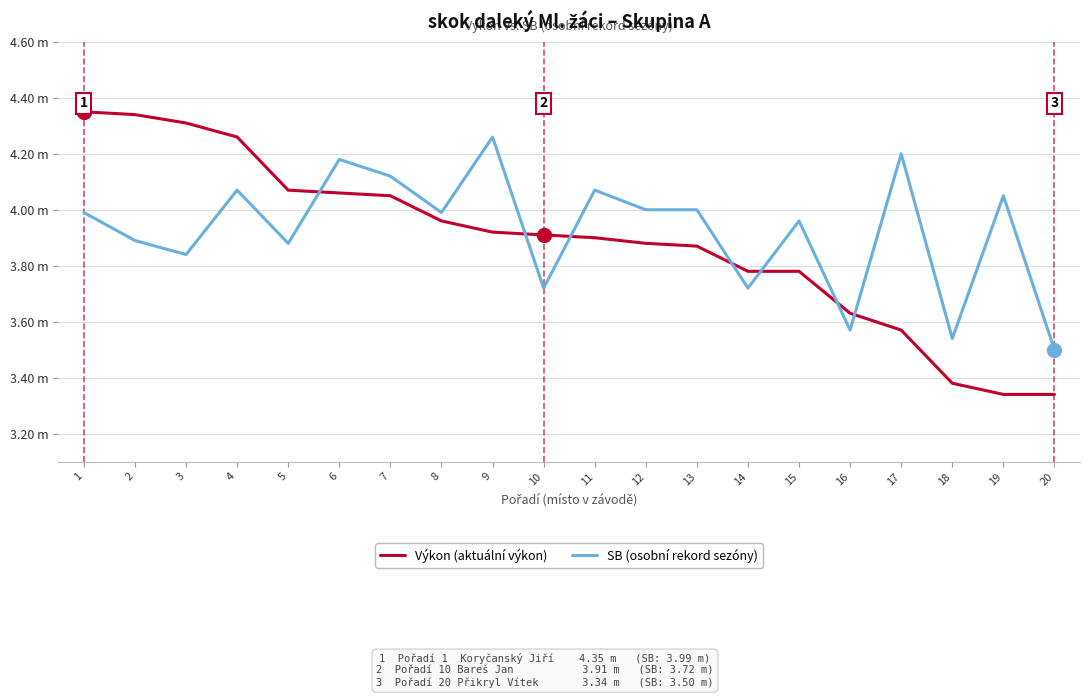

What are all the series names shown in the legend?

Výkon (aktuální výkon), SB (osobní rekord sezóny)